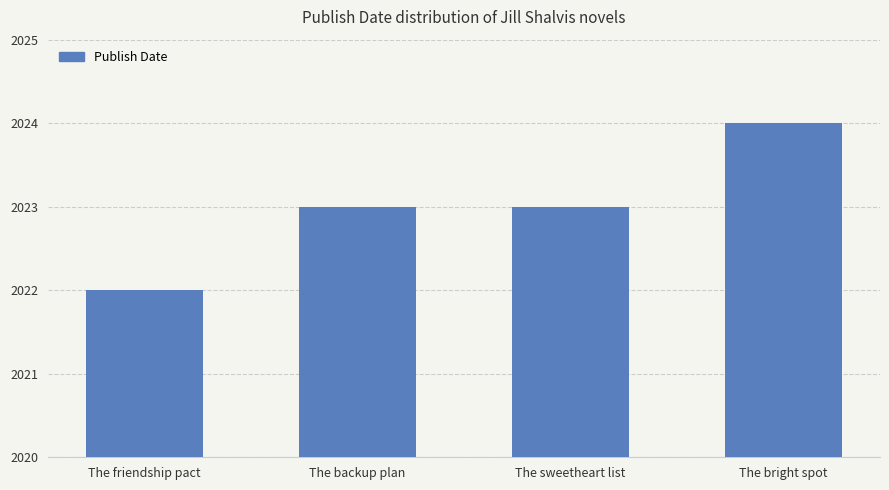

What is the difference between the maximum and second lowest values?

1